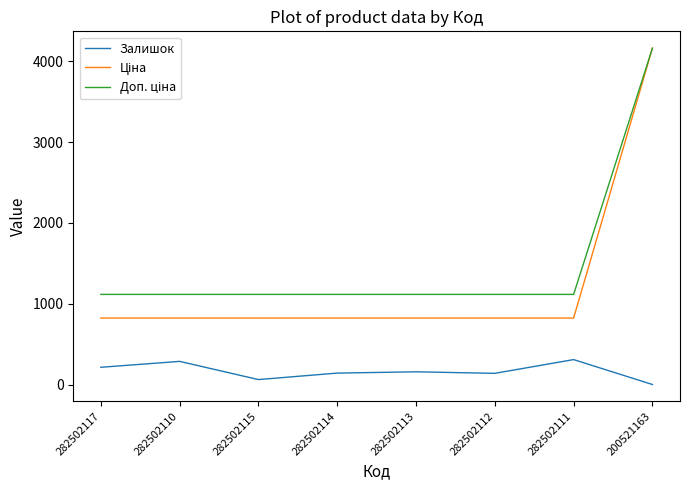

What is the minimum value for Залишок?

2.0